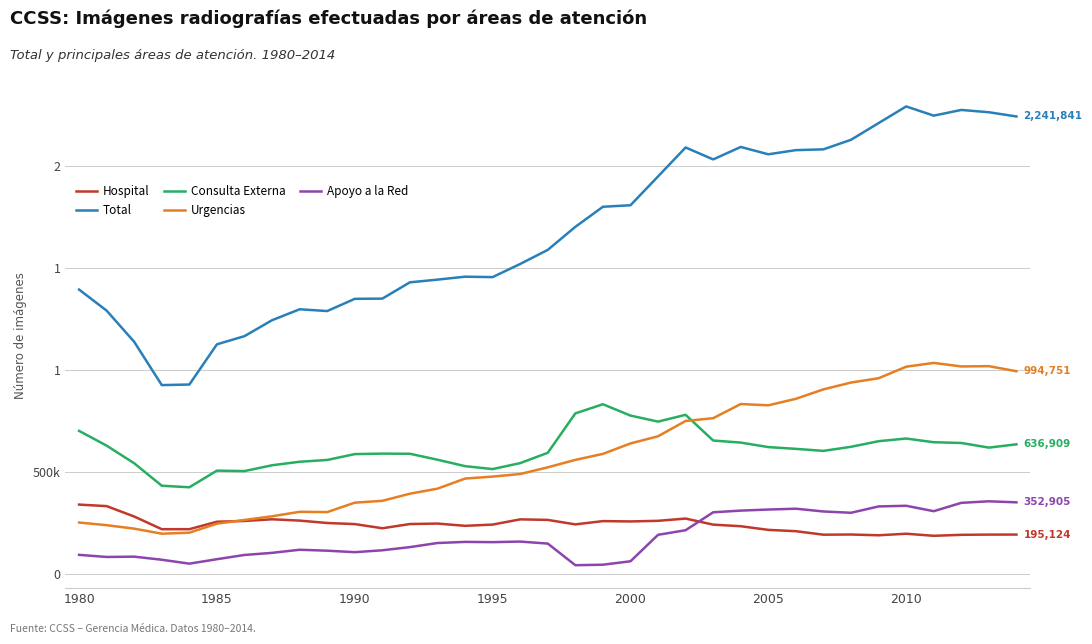

Does the chart have visible grid lines?

Yes